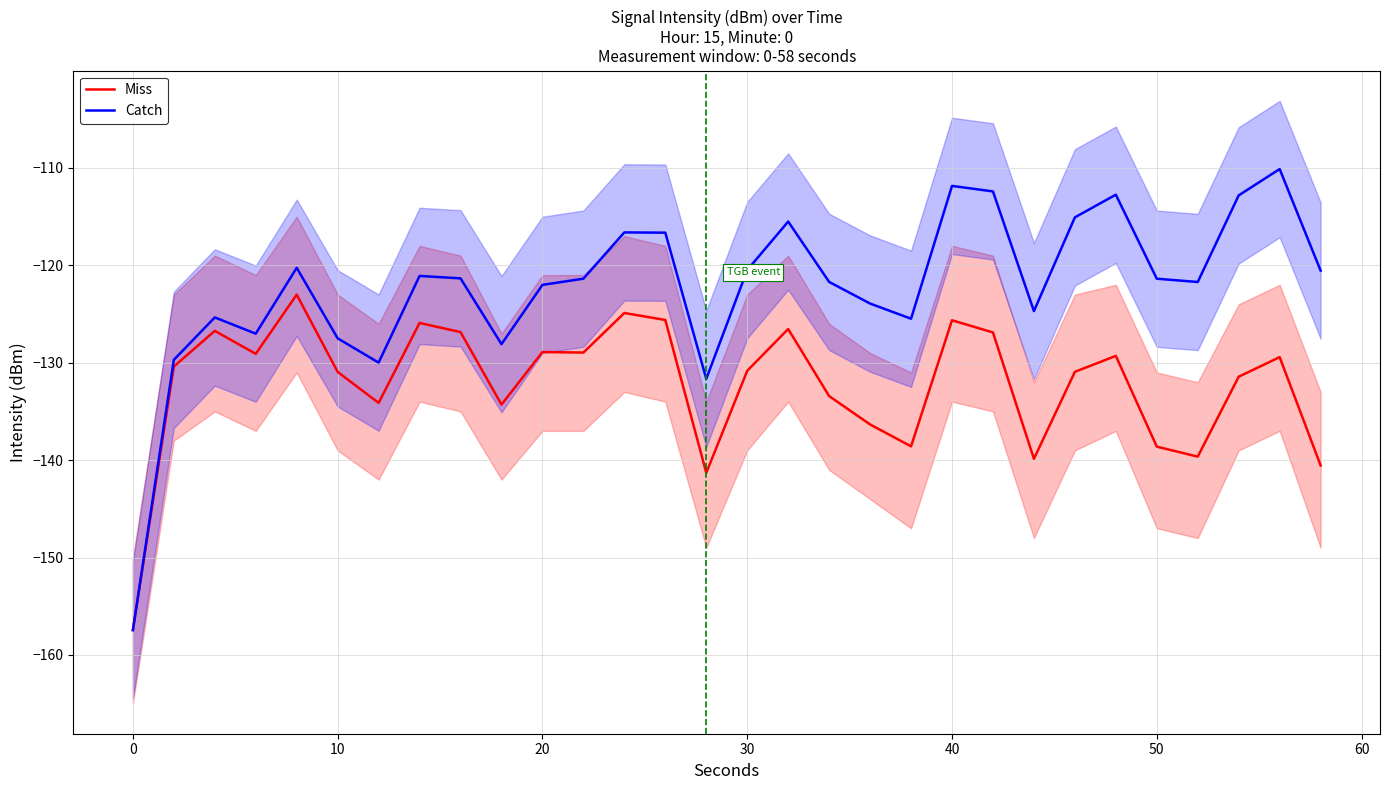

What is the maximum value for Miss?

-123.0